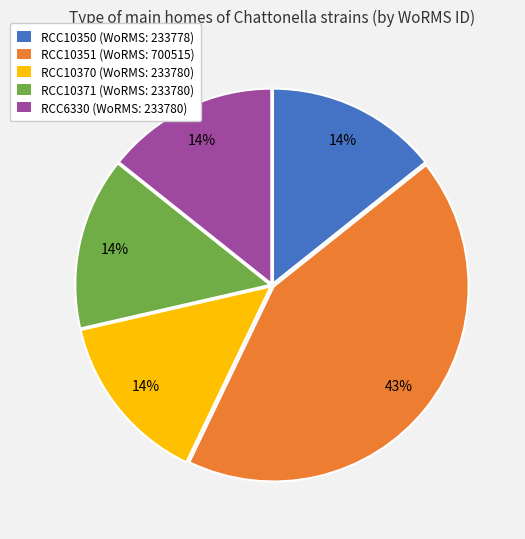

What is the ratio of the value at RCC10370 (WoRMS: 233780) to the value at RCC6330 (WoRMS: 233780)?

1.0